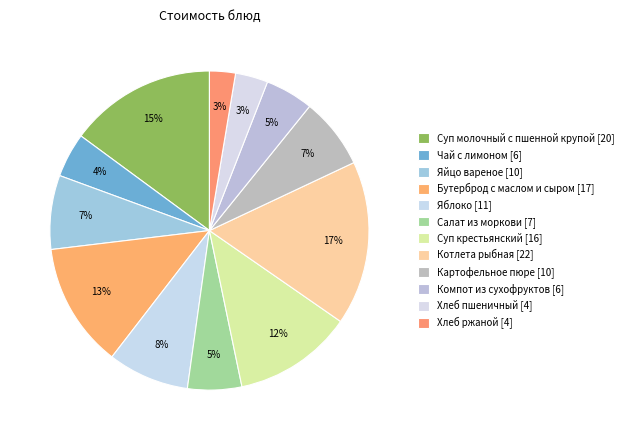

Count the number of slices in the pie.

12